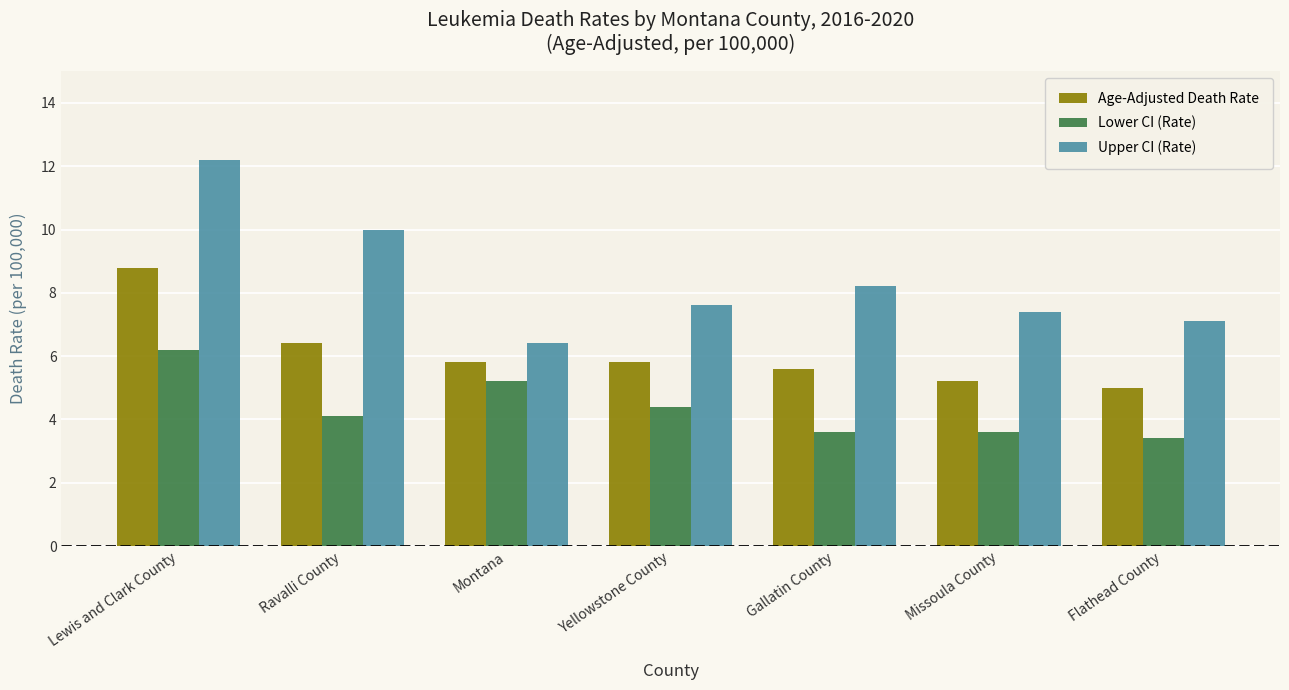

How many series are shown in this chart?

3